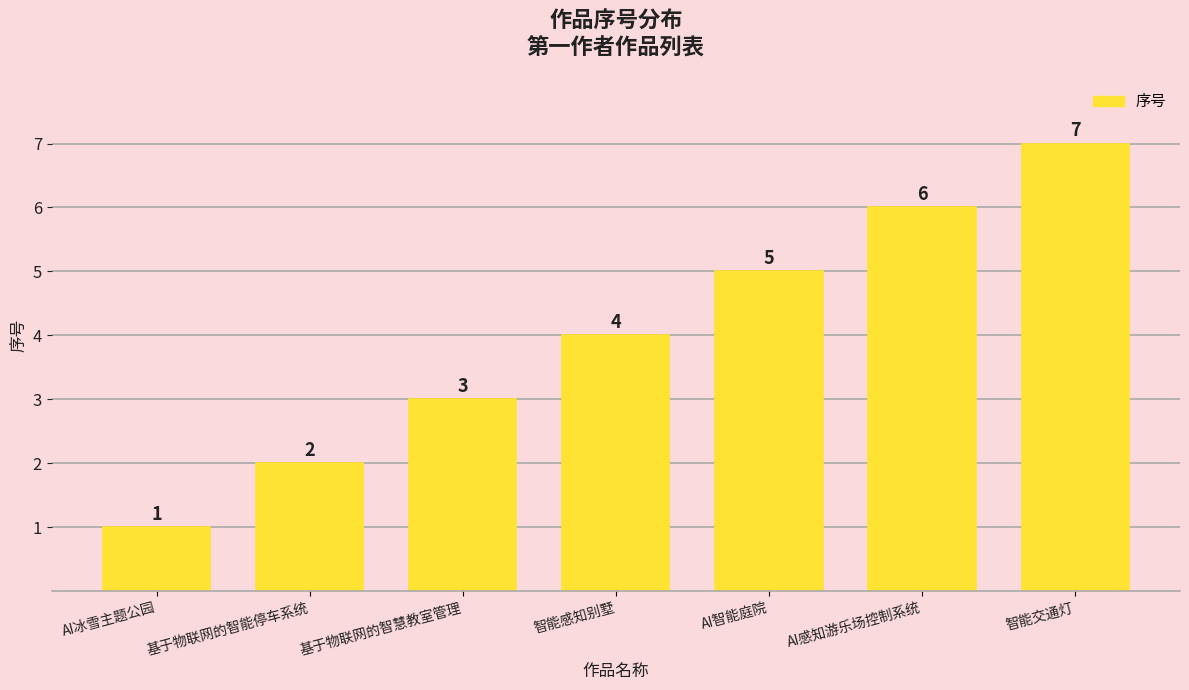

How many data points does each series have?

7